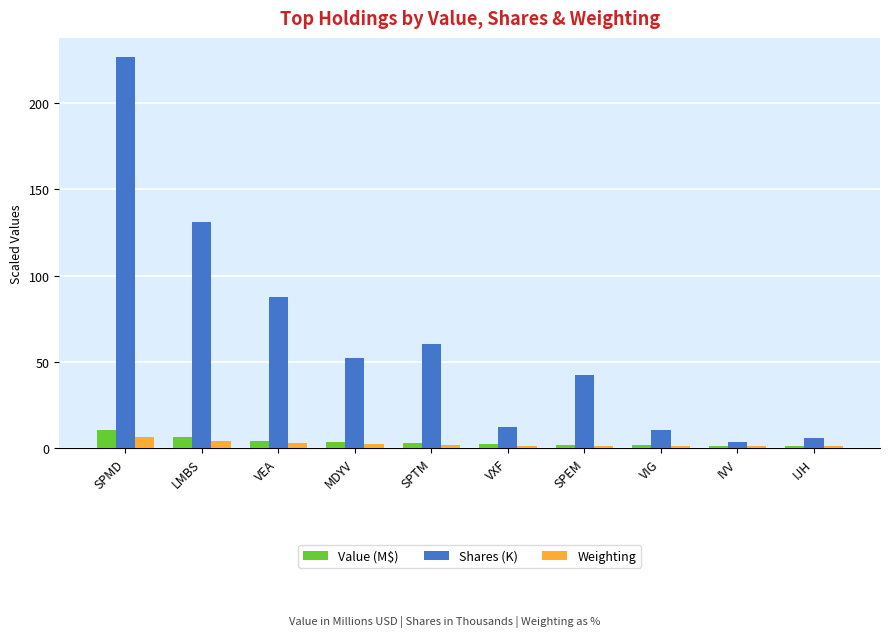

What are all the series names shown in the legend?

Value (M$), Shares (K), Weighting